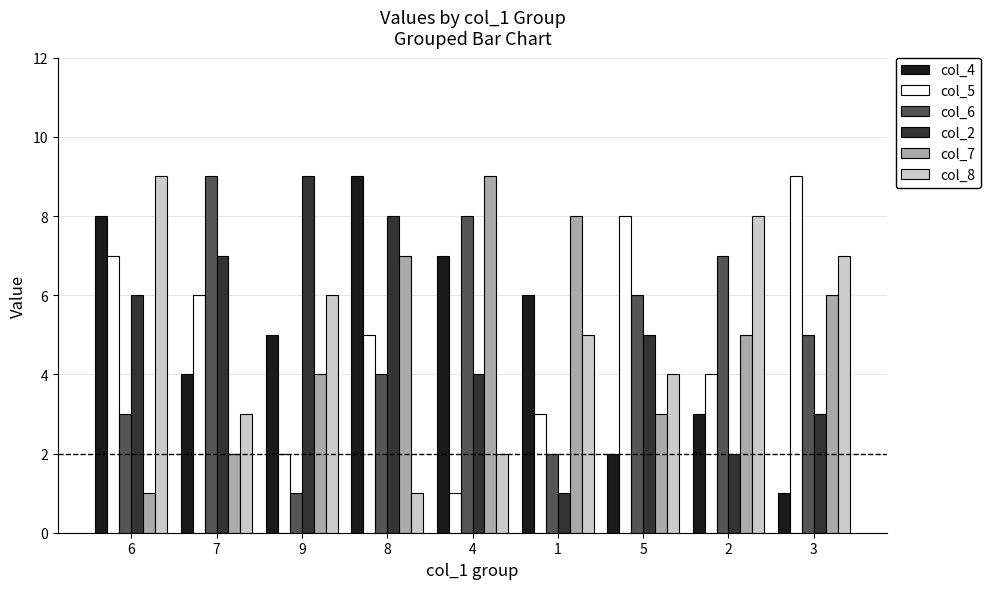

What position from the left is 4?

5